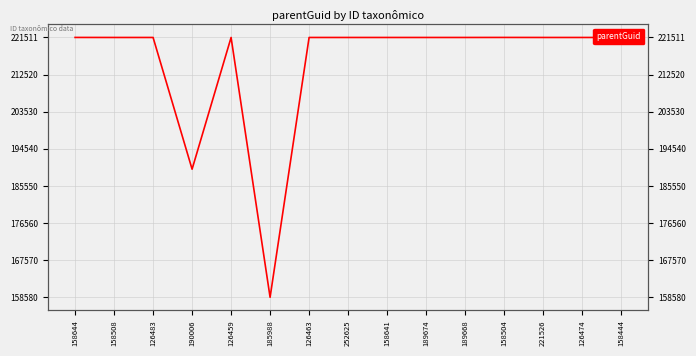

List the labels in order of value, smallest first.

185988, 190006, 158508, 126483, 126459, 126463, 252625, 158641, 189674, 189668, 221526, 126474, 158444, 158644, 158504